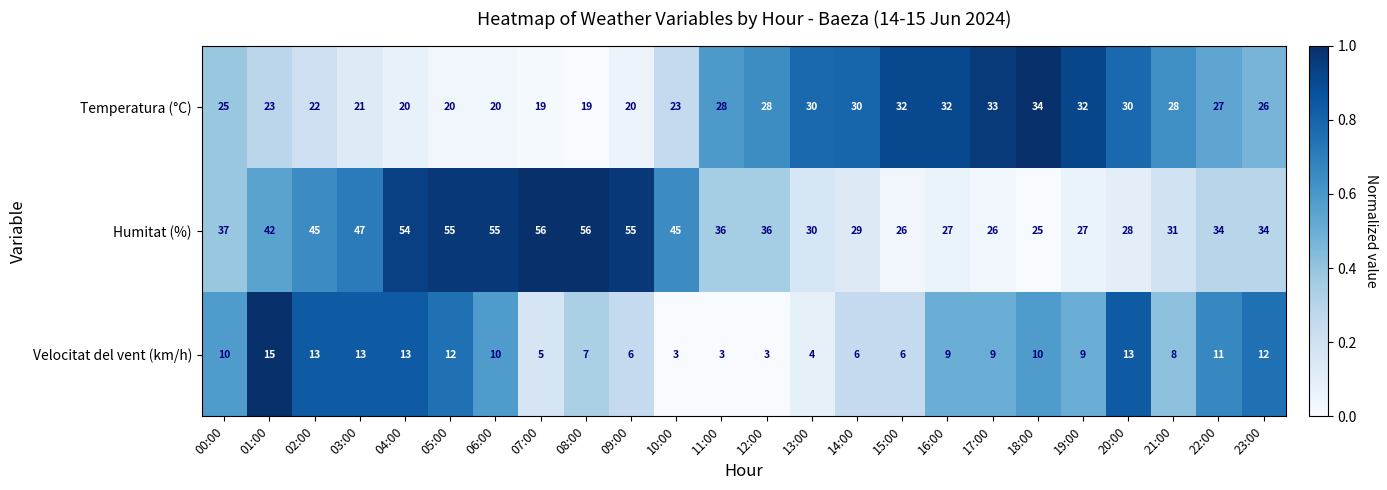

Which category has the highest value in the Velocitat del vent (km/h) series?

01:00